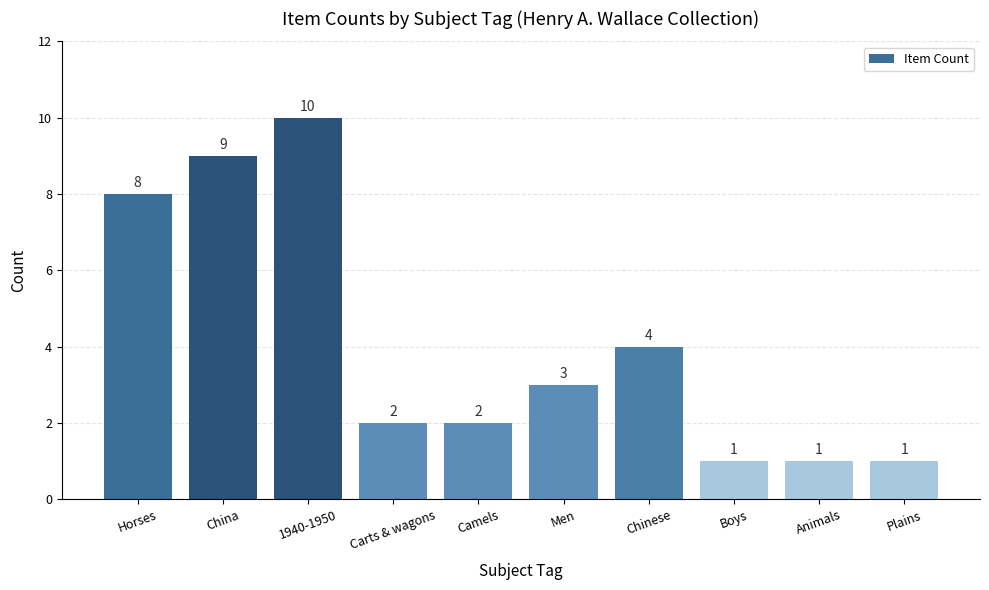

Reading left to right, what are all the values shown in this chart?

8	9	10	2	2	3	4	1	1	1